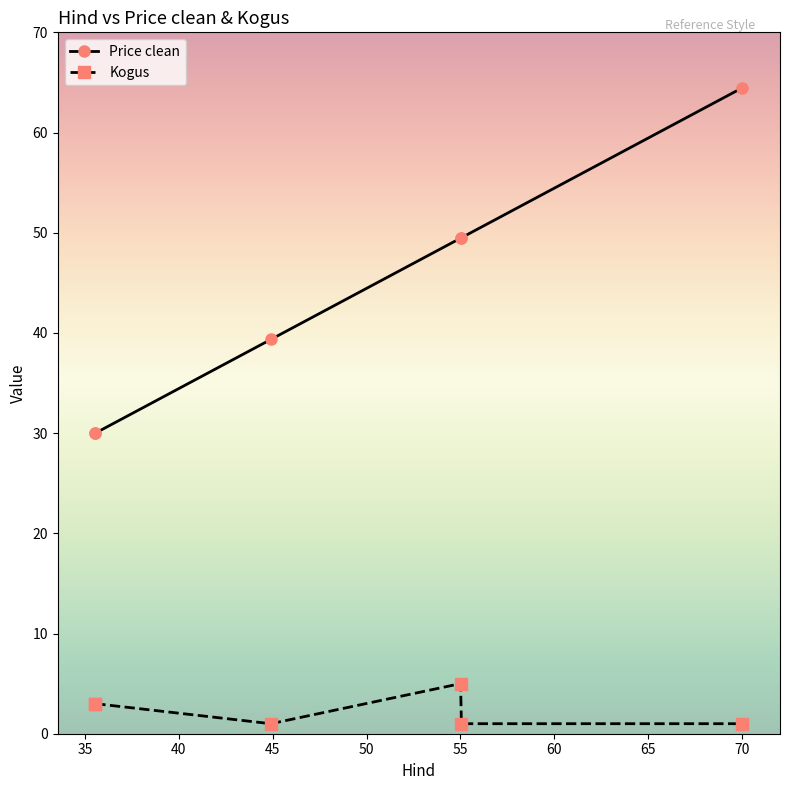

What is the greatest value displayed?

64.5